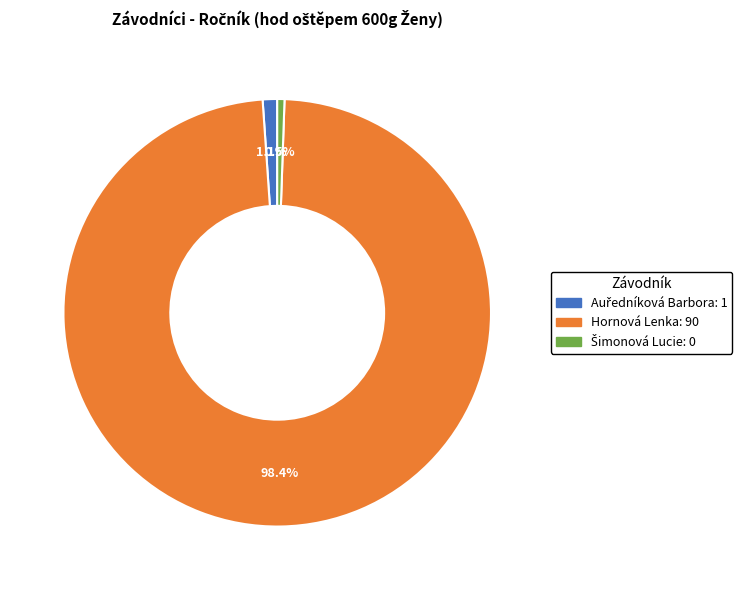

Which category has the biggest portion of the pie?

Hornová Lenka